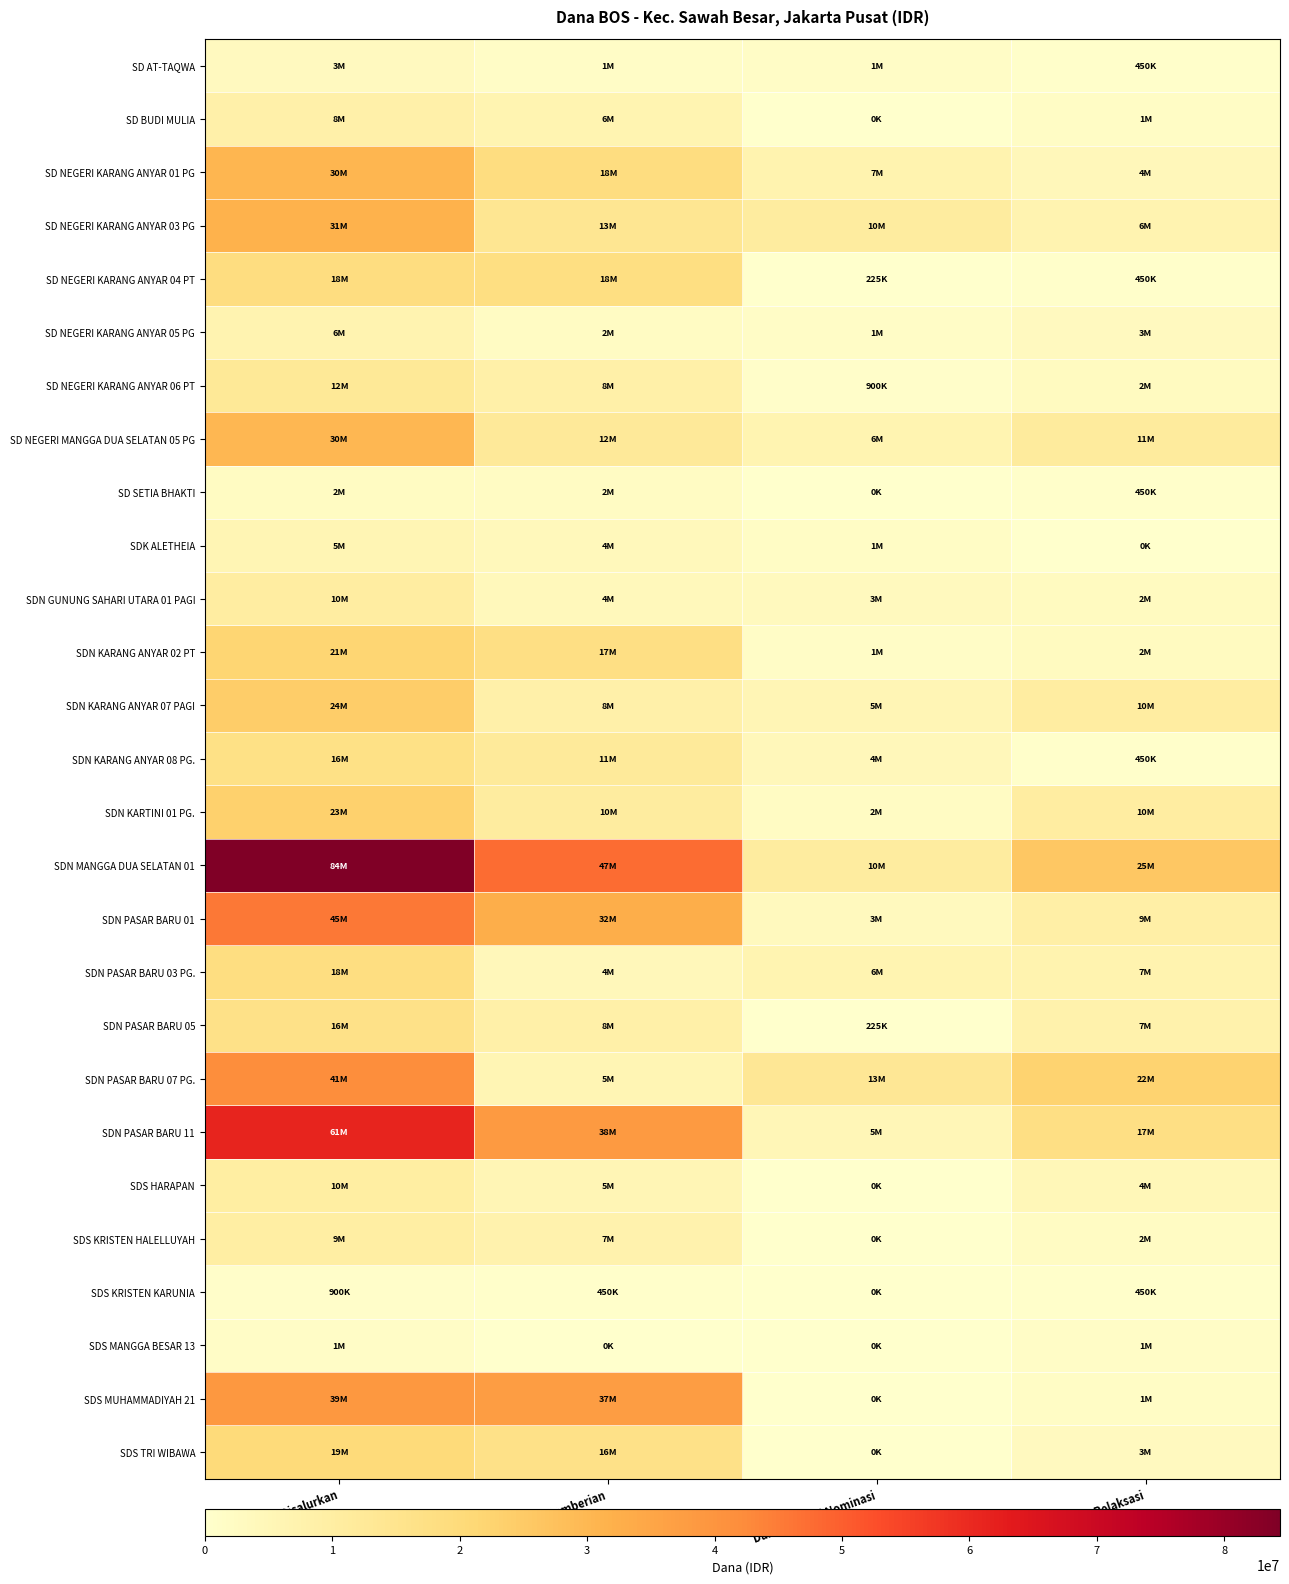

Which has a higher value, Dana Relaksasi or Dana Pemberian?

Dana Pemberian